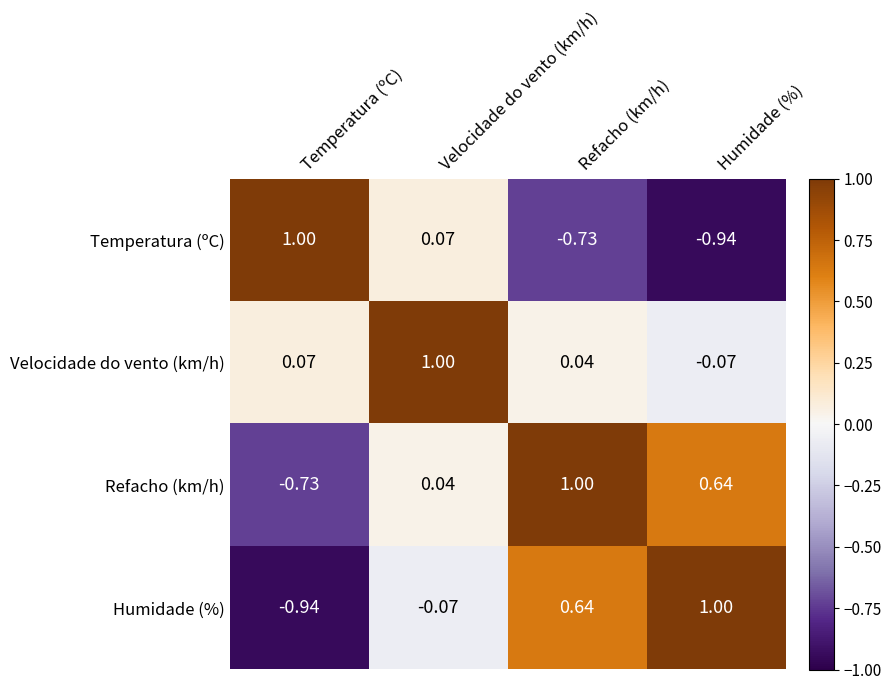

Rank the series at Velocidade do vento (km/h) from highest to lowest value.

Velocidade do vento (km/h), Temperatura (ºC), Refacho (km/h), Humidade (%)